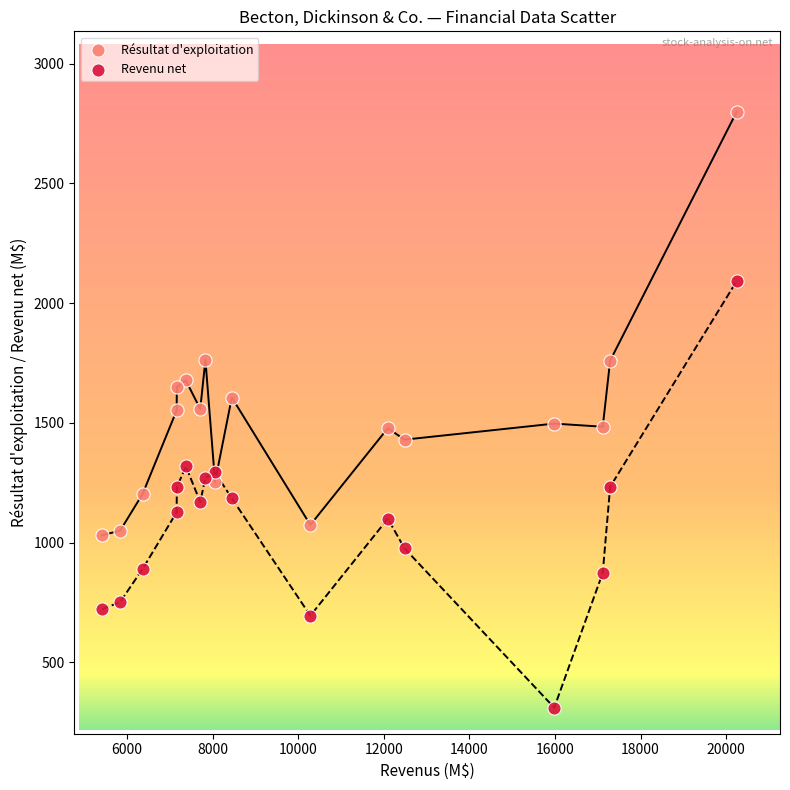

Across all data points, what is the range of Y values (max minus min)?

2488